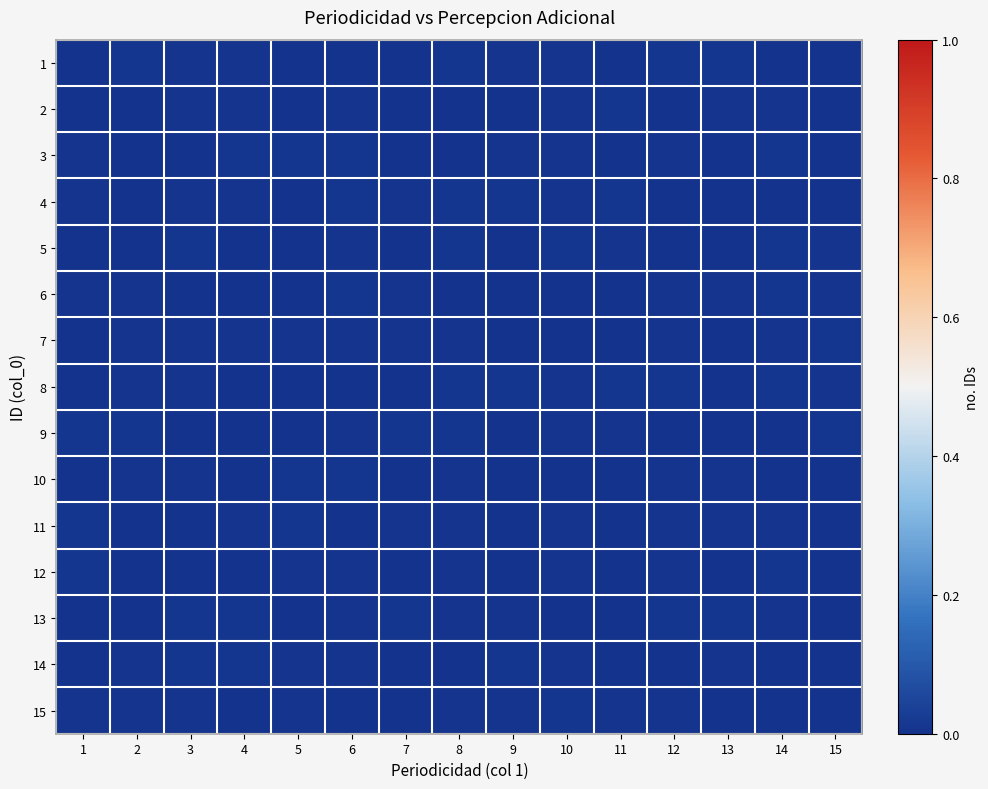

Which has a higher value, 6 or 1?

1